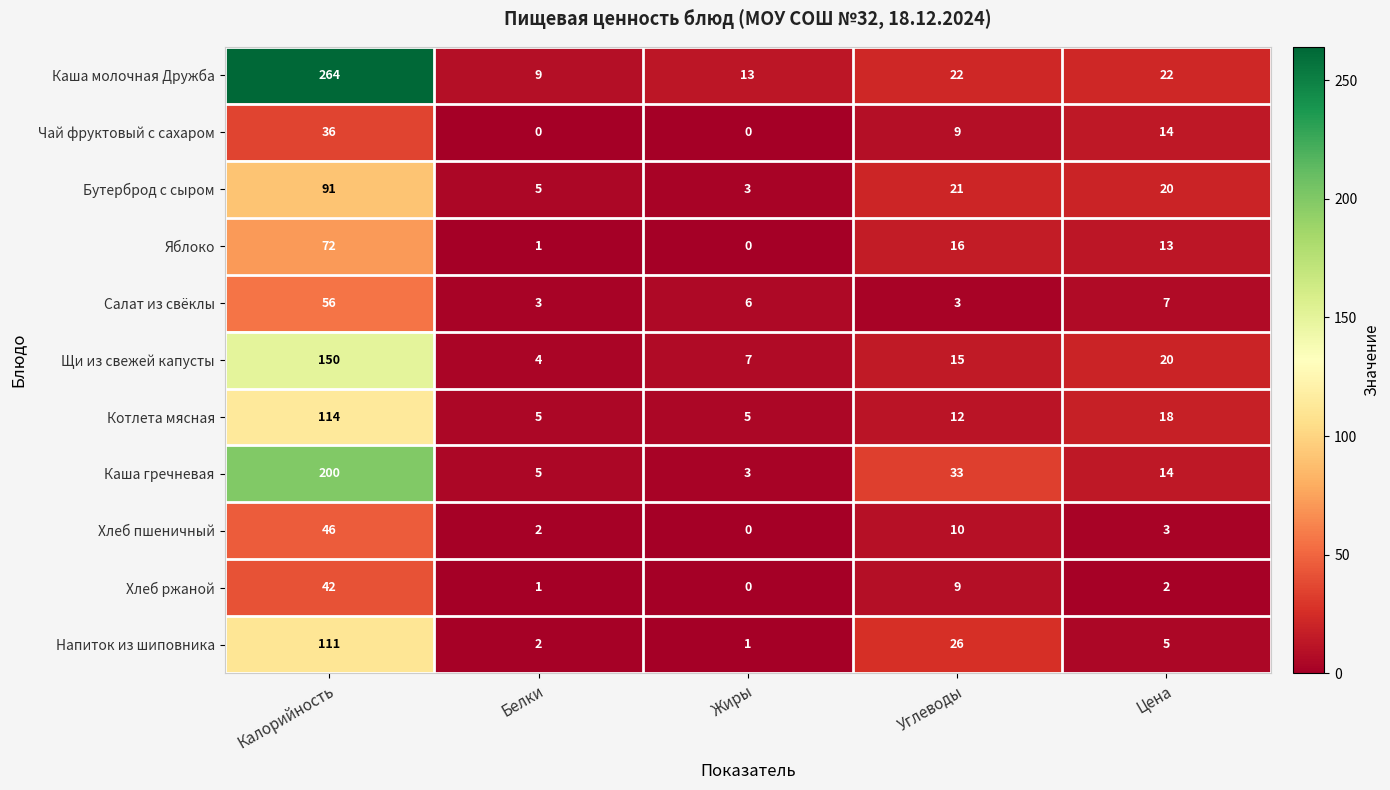

At which label is Салат из свёклы closest to 29?

Цена